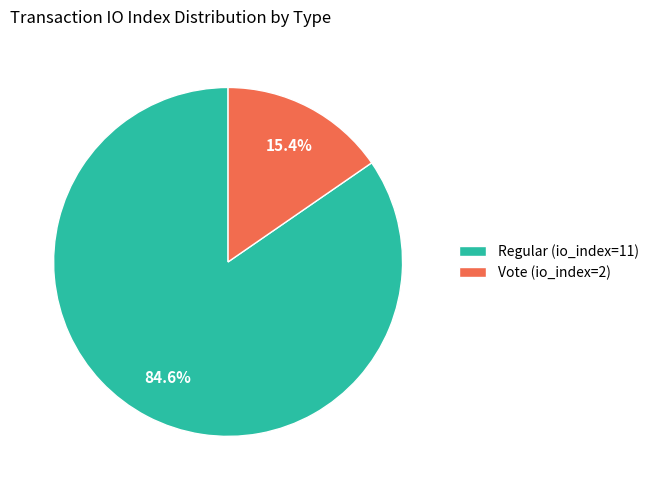

True or false: Vote (io_index=2) accounts for 15% of the total.

True